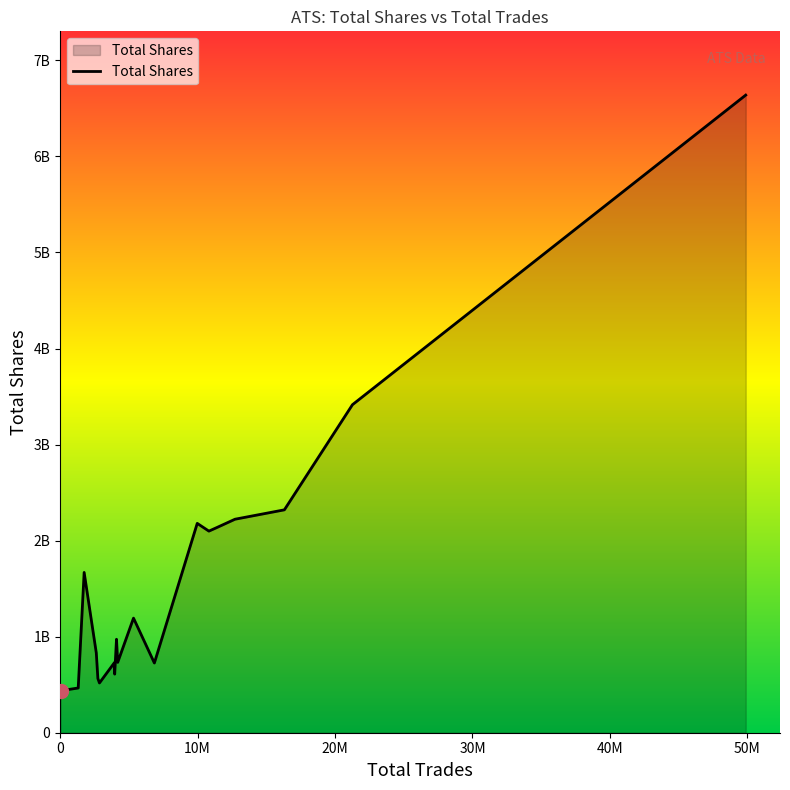

Does the chart display data point markers on the line(s)?

No